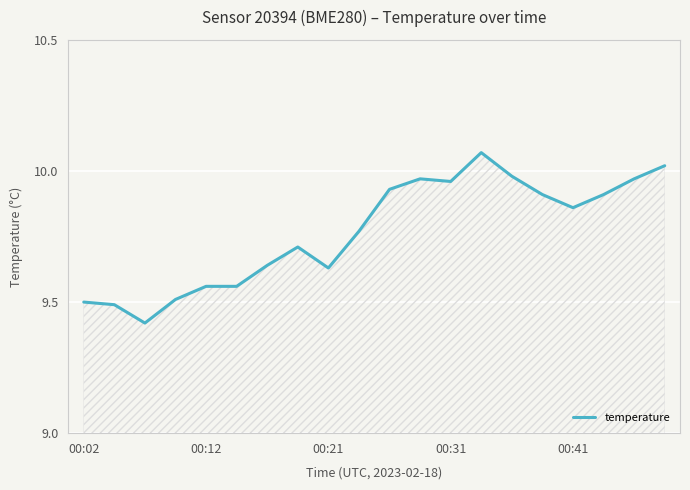

What is the sum of all values?

195.4